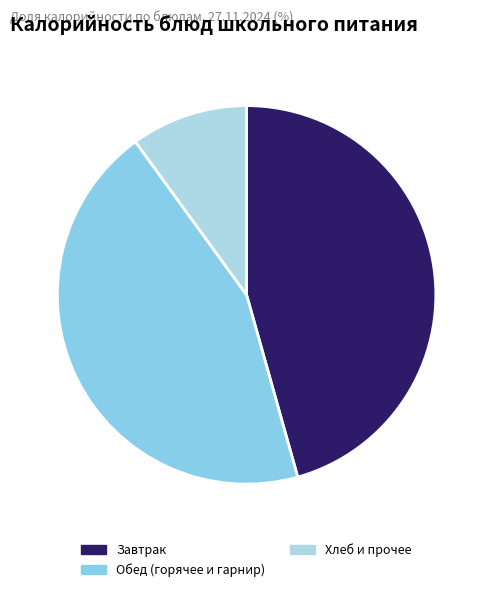

How many segments does this pie chart have?

3